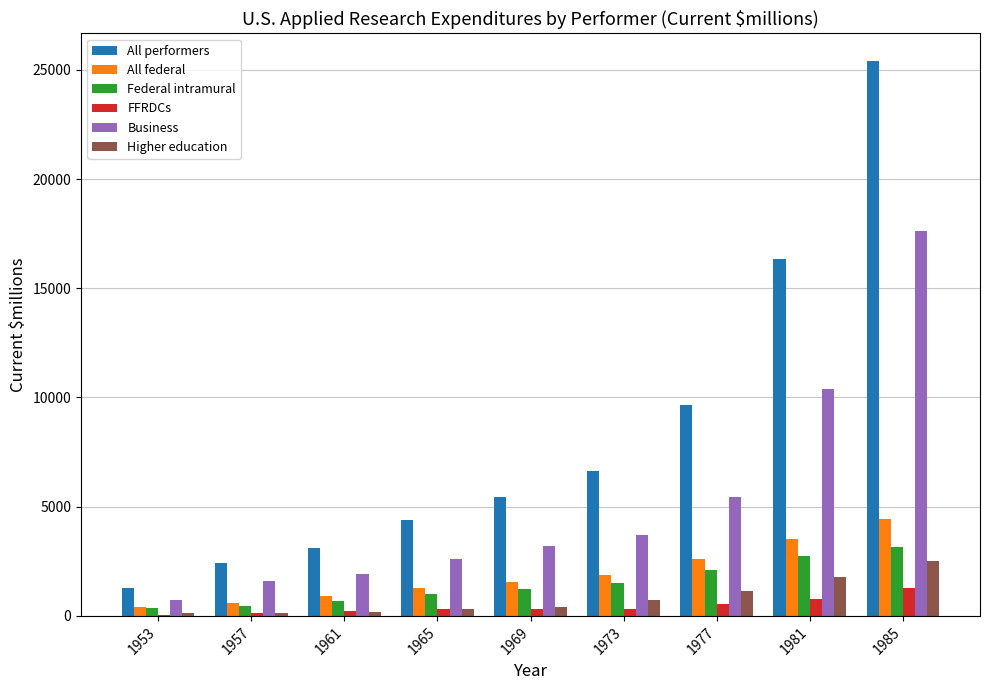

What is the maximum value shown in the chart?

25401